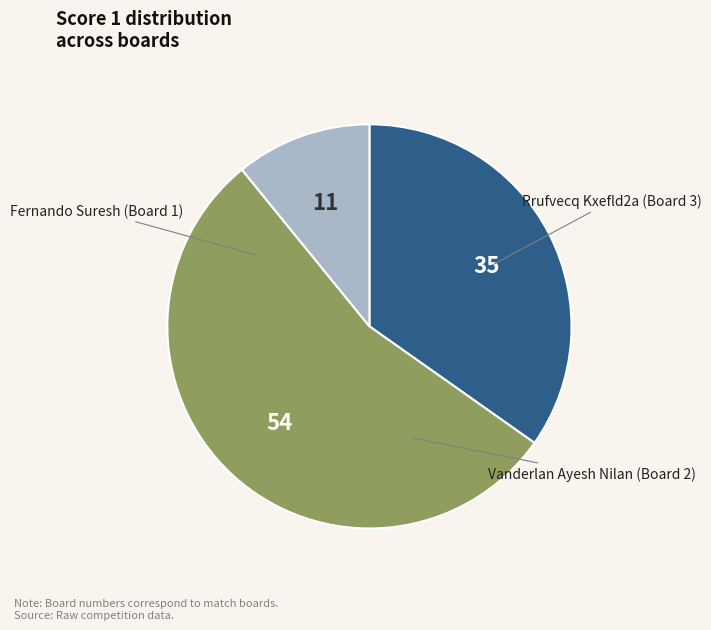

Which slice is the largest?

2